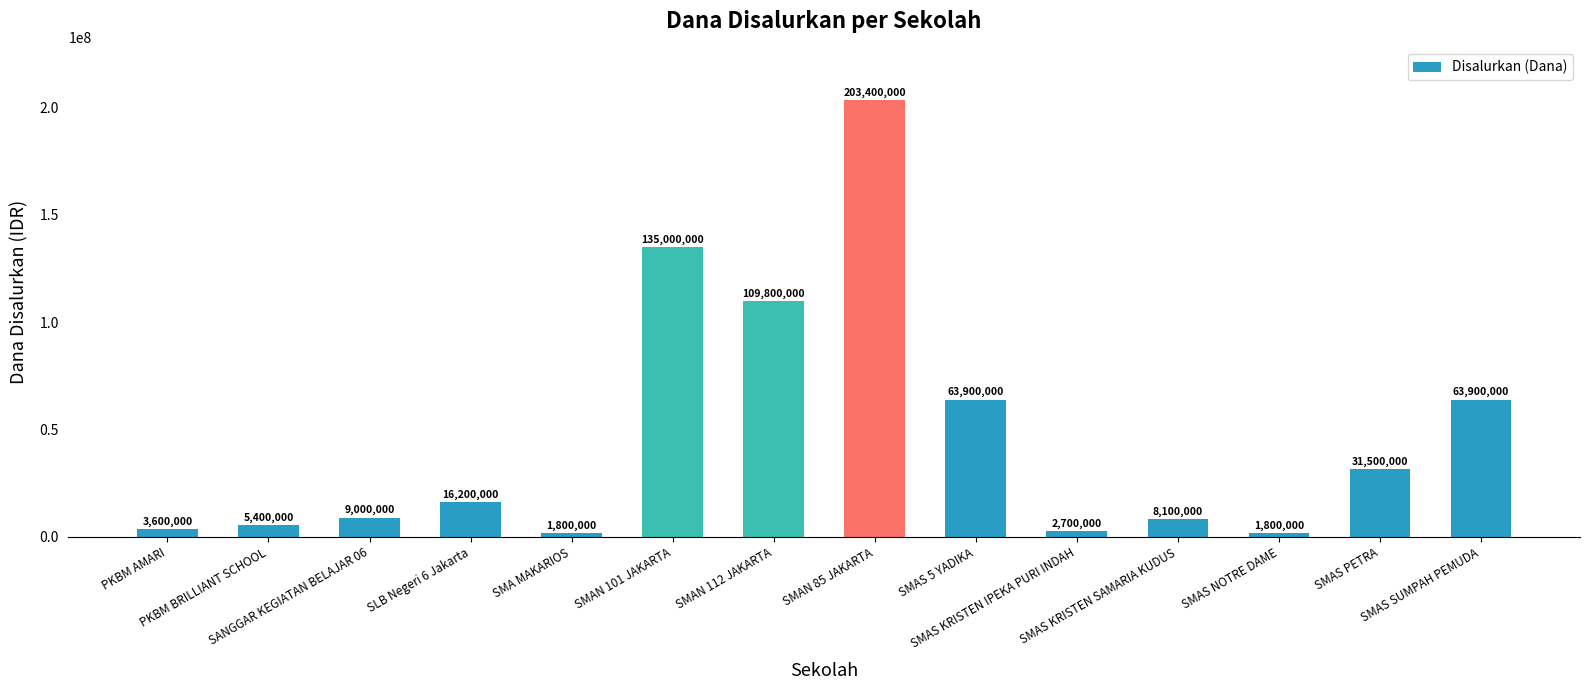

Are the bars horizontal?

No